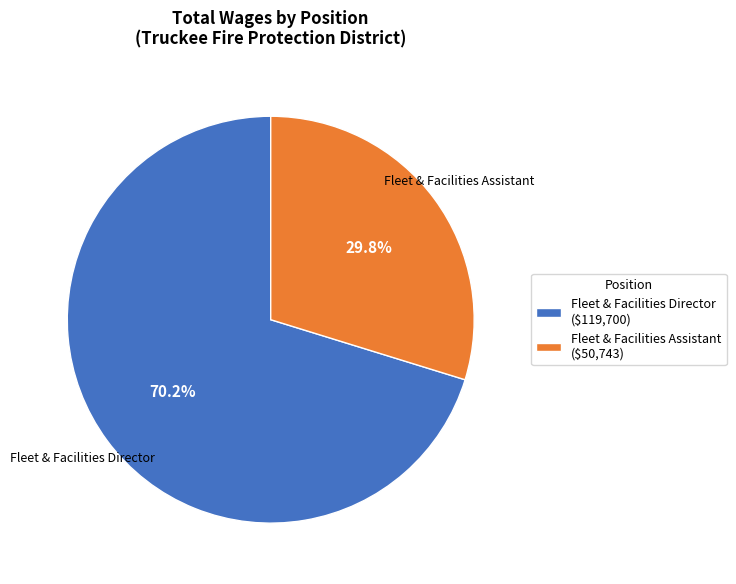

What percentage is NOT represented by Fleet & Facilities Director ($119,700)?

29.8%